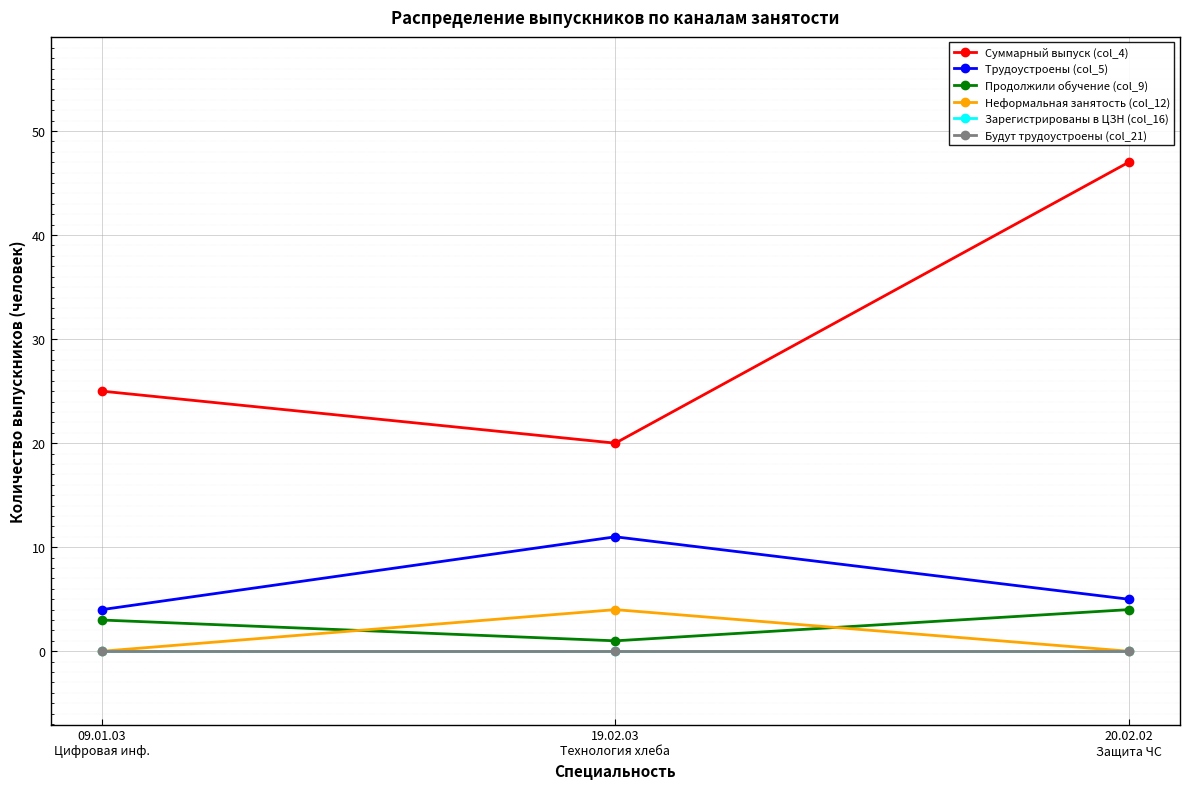

The value of Суммарный выпуск (col_4) at 20.02.02
Защита ЧС is 47. True or false?

True